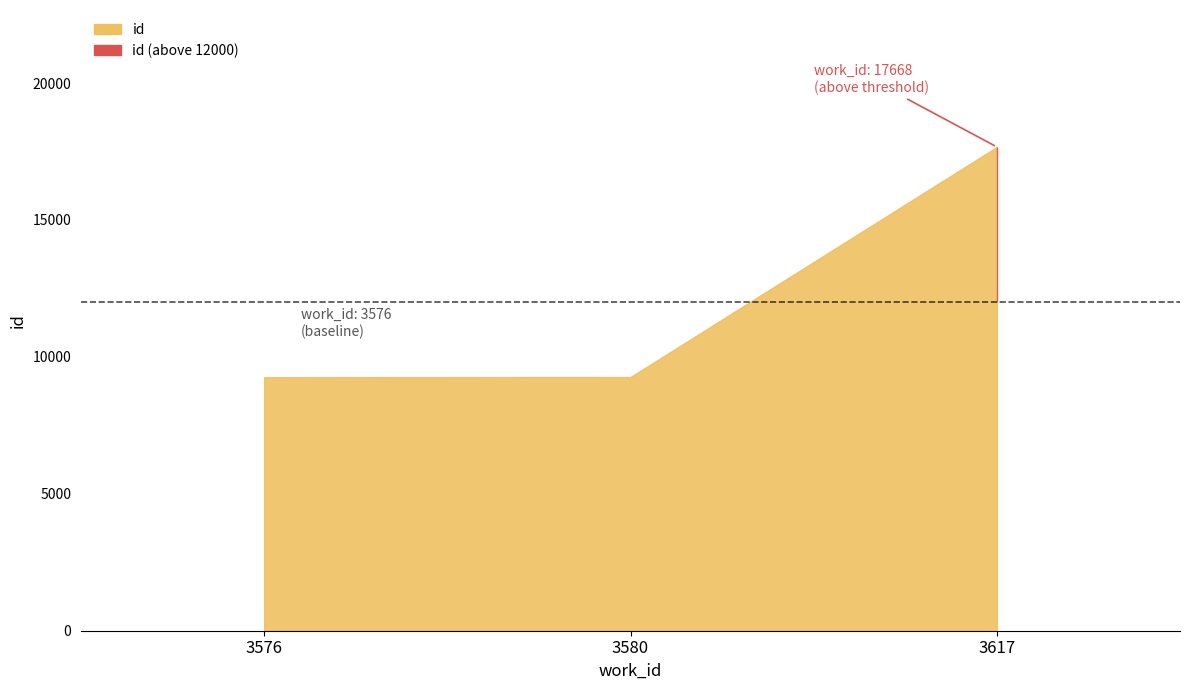

Reading left to right, list all the values displayed in this chart.

3576=9256	3580=9265	3617=17668